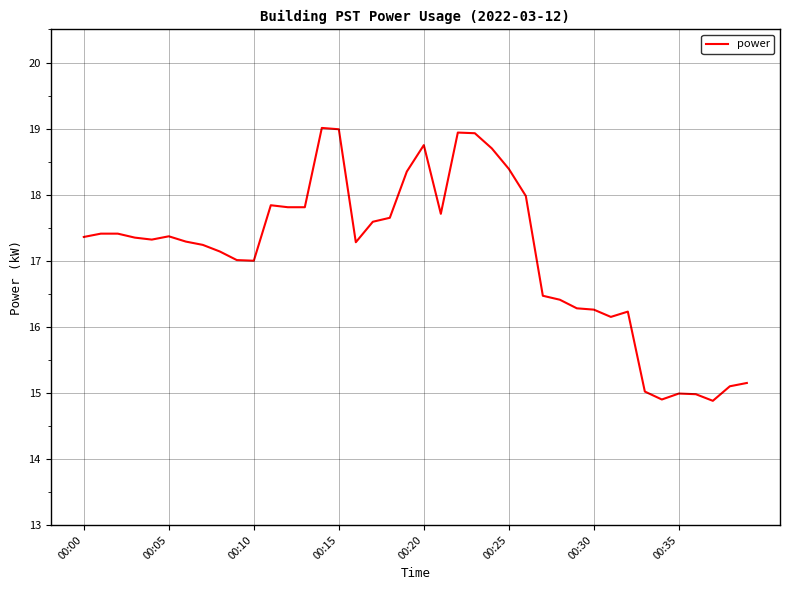

What is the difference between the maximum and minimum values?

4.1